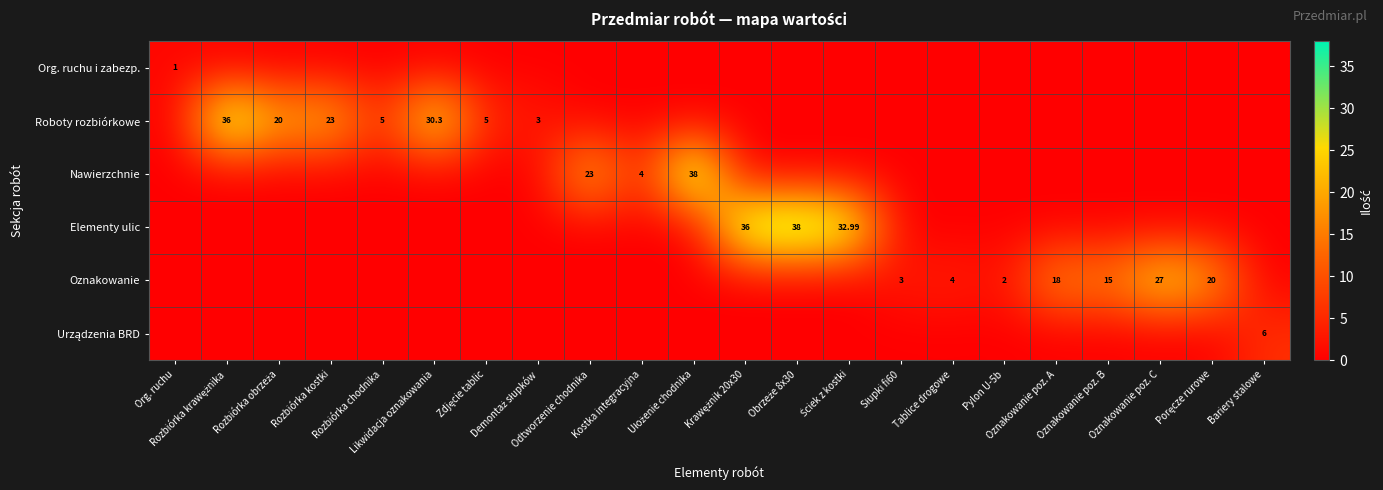

Which series changed the most between Oznakowanie poz. A and Bariery stalowe?

Oznakowanie